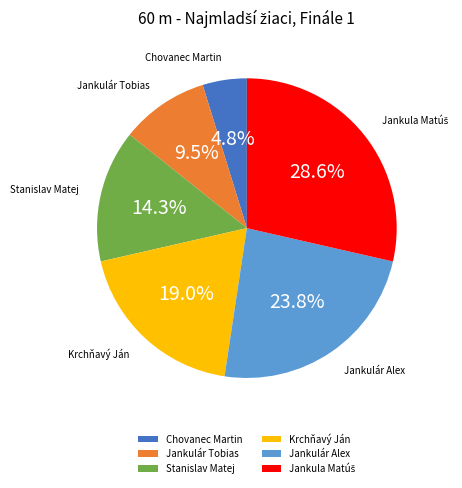

What percentage is the Stanislav Matej slice, to the nearest percent?

14%